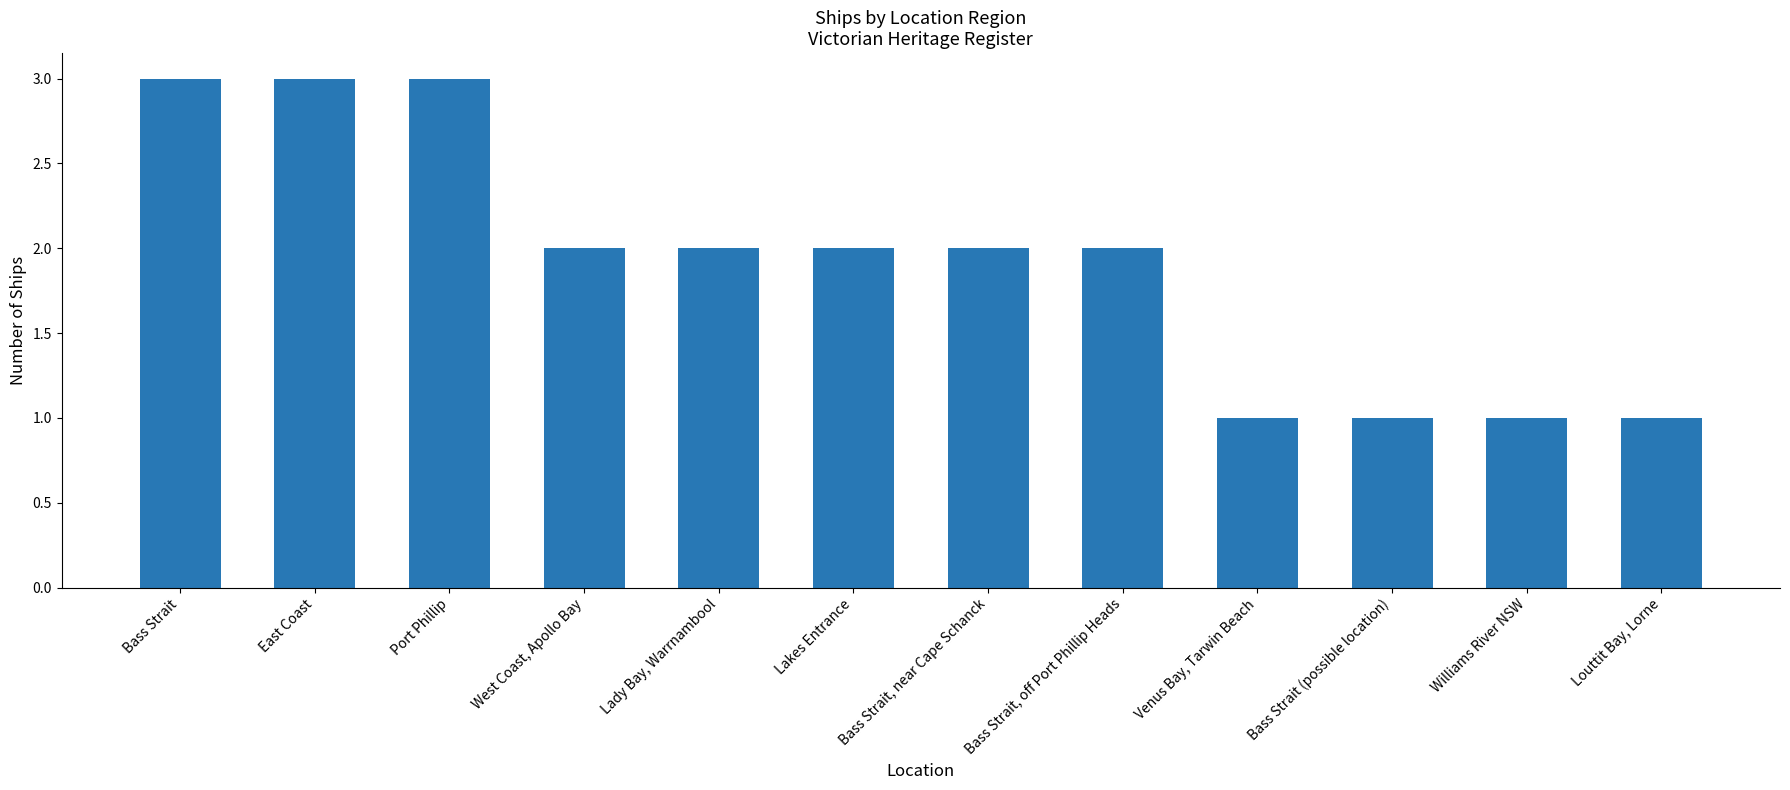

Between Williams River NSW and East Coast, which is larger?

East Coast